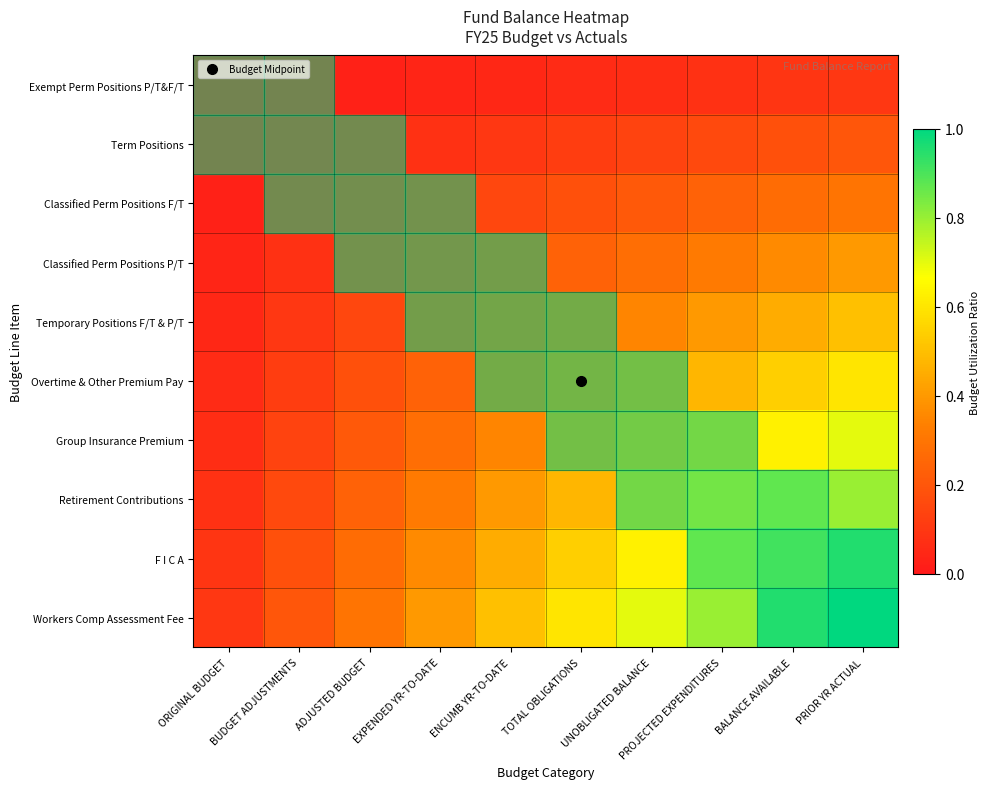

Reading left to right, transcribe all the data shown in this chart.

Exempt Perm Positions P/T&F/T: ORIGINAL BUDGET=0.0	BUDGET ADJUSTMENTS=0.0	ADJUSTED BUDGET=0.0	EXPENDED YR-TO-DATE=0.0	ENCUMB YR-TO-DATE=0.1	TOTAL OBLIGATIONS=0.1	UNOBLIGATED BALANCE=0.1	PROJECTED EXPENDITURES=0.1	BALANCE AVAILABLE=0.1	PRIOR YR ACTUAL=0.1
Term Positions: ORIGINAL BUDGET=0.0	BUDGET ADJUSTMENTS=0.0	ADJUSTED BUDGET=0.1	EXPENDED YR-TO-DATE=0.1	ENCUMB YR-TO-DATE=0.1	TOTAL OBLIGATIONS=0.1	UNOBLIGATED BALANCE=0.1	PROJECTED EXPENDITURES=0.2	BALANCE AVAILABLE=0.2	PRIOR YR ACTUAL=0.2
Classified Perm Positions F/T: ORIGINAL BUDGET=0.0	BUDGET ADJUSTMENTS=0.1	ADJUSTED BUDGET=0.1	EXPENDED YR-TO-DATE=0.1	ENCUMB YR-TO-DATE=0.1	TOTAL OBLIGATIONS=0.2	UNOBLIGATED BALANCE=0.2	PROJECTED EXPENDITURES=0.2	BALANCE AVAILABLE=0.3	PRIOR YR ACTUAL=0.3
Classified Perm Positions P/T: ORIGINAL BUDGET=0.0	BUDGET ADJUSTMENTS=0.1	ADJUSTED BUDGET=0.1	EXPENDED YR-TO-DATE=0.2	ENCUMB YR-TO-DATE=0.2	TOTAL OBLIGATIONS=0.2	UNOBLIGATED BALANCE=0.3	PROJECTED EXPENDITURES=0.3	BALANCE AVAILABLE=0.4	PRIOR YR ACTUAL=0.4
Temporary Positions F/T & P/T: ORIGINAL BUDGET=0.1	BUDGET ADJUSTMENTS=0.1	ADJUSTED BUDGET=0.1	EXPENDED YR-TO-DATE=0.2	ENCUMB YR-TO-DATE=0.2	TOTAL OBLIGATIONS=0.3	UNOBLIGATED BALANCE=0.3	PROJECTED EXPENDITURES=0.4	BALANCE AVAILABLE=0.5	PRIOR YR ACTUAL=0.5
Overtime & Other Premium Pay: ORIGINAL BUDGET=0.1	BUDGET ADJUSTMENTS=0.1	ADJUSTED BUDGET=0.2	EXPENDED YR-TO-DATE=0.2	ENCUMB YR-TO-DATE=0.3	TOTAL OBLIGATIONS=0.4	UNOBLIGATED BALANCE=0.4	PROJECTED EXPENDITURES=0.5	BALANCE AVAILABLE=0.5	PRIOR YR ACTUAL=0.6
Group Insurance Premium: ORIGINAL BUDGET=0.1	BUDGET ADJUSTMENTS=0.1	ADJUSTED BUDGET=0.2	EXPENDED YR-TO-DATE=0.3	ENCUMB YR-TO-DATE=0.3	TOTAL OBLIGATIONS=0.4	UNOBLIGATED BALANCE=0.5	PROJECTED EXPENDITURES=0.6	BALANCE AVAILABLE=0.6	PRIOR YR ACTUAL=0.7
Retirement Contributions: ORIGINAL BUDGET=0.1	BUDGET ADJUSTMENTS=0.2	ADJUSTED BUDGET=0.2	EXPENDED YR-TO-DATE=0.3	ENCUMB YR-TO-DATE=0.4	TOTAL OBLIGATIONS=0.5	UNOBLIGATED BALANCE=0.6	PROJECTED EXPENDITURES=0.6	BALANCE AVAILABLE=0.7	PRIOR YR ACTUAL=0.8
F I C A: ORIGINAL BUDGET=0.1	BUDGET ADJUSTMENTS=0.2	ADJUSTED BUDGET=0.3	EXPENDED YR-TO-DATE=0.4	ENCUMB YR-TO-DATE=0.5	TOTAL OBLIGATIONS=0.5	UNOBLIGATED BALANCE=0.6	PROJECTED EXPENDITURES=0.7	BALANCE AVAILABLE=0.8	PRIOR YR ACTUAL=0.9
Workers Comp Assessment Fee: ORIGINAL BUDGET=0.1	BUDGET ADJUSTMENTS=0.2	ADJUSTED BUDGET=0.3	EXPENDED YR-TO-DATE=0.4	ENCUMB YR-TO-DATE=0.5	TOTAL OBLIGATIONS=0.6	UNOBLIGATED BALANCE=0.7	PROJECTED EXPENDITURES=0.8	BALANCE AVAILABLE=0.9	PRIOR YR ACTUAL=1.0